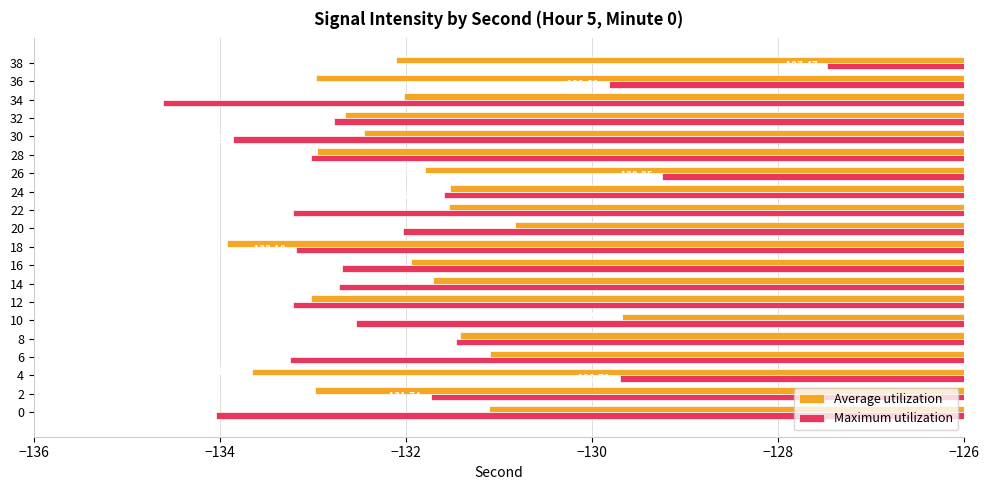

What is the average value of the Average utilization series?

-132.1